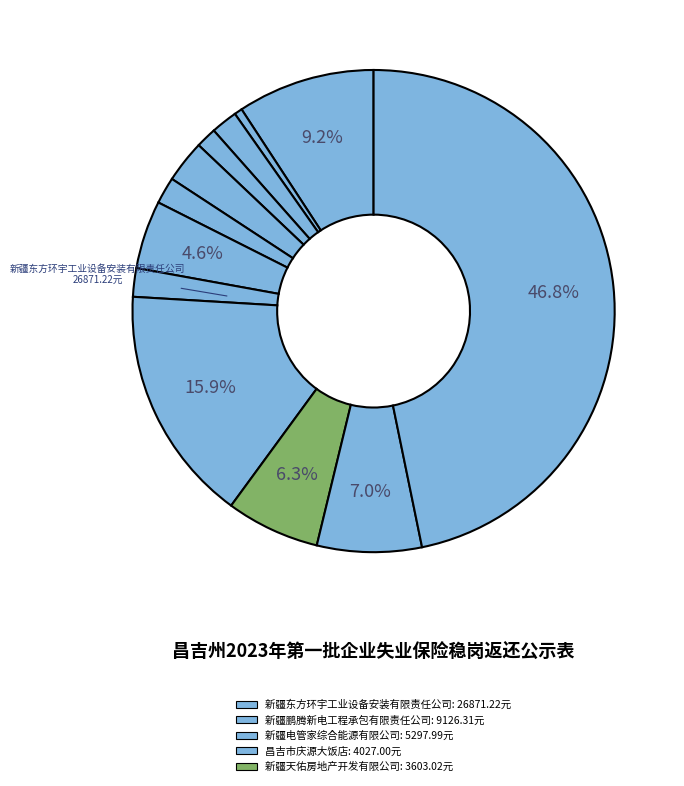

How many segments does this pie chart have?

12